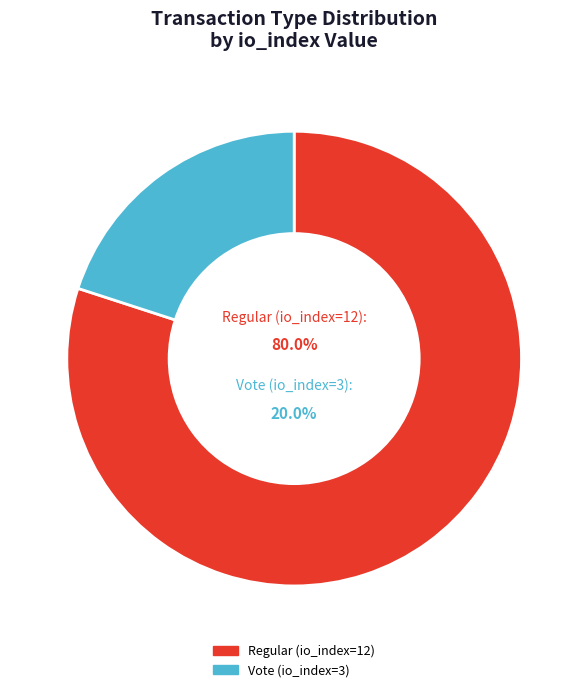

Is Vote (io_index=3) the majority of the pie?

No